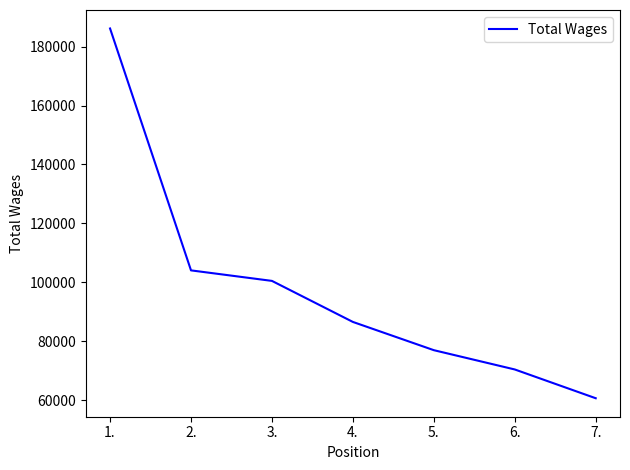

Which category has the lowest value across all series?

7.